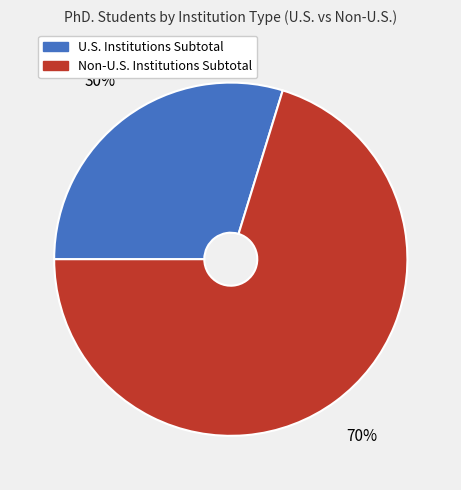

The U.S. Institutions Subtotal slice represents 39% of the pie. True or false?

False